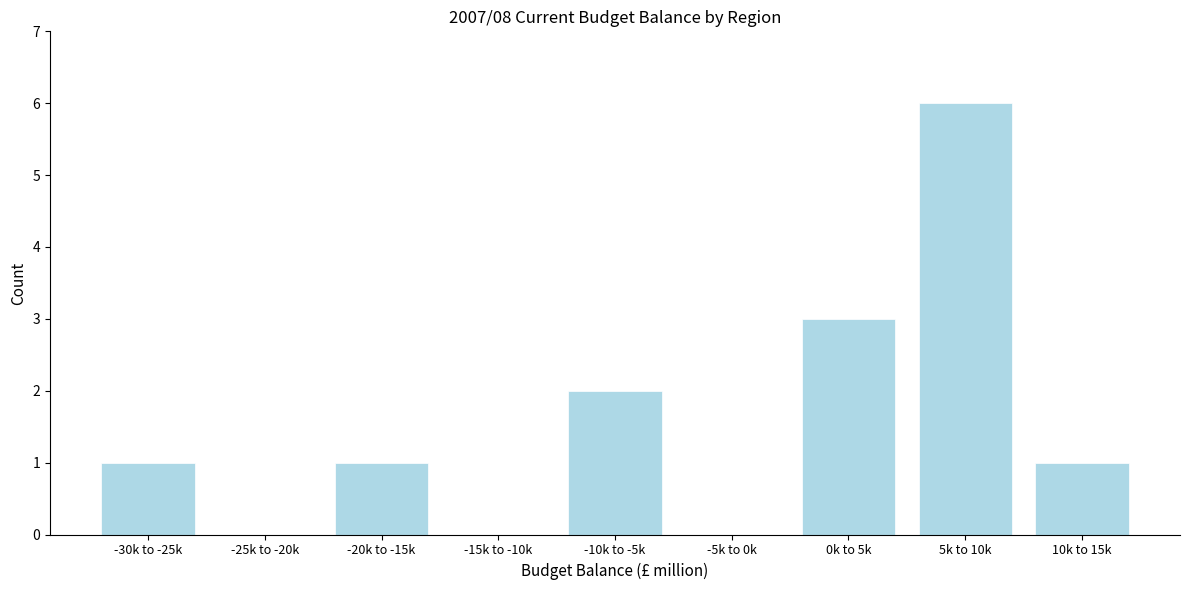

Reading right to left, extract all data points from this chart.

10k to 15k=1	5k to 10k=6	0k to 5k=3	-5k to 0k=0	-10k to -5k=2	-15k to -10k=0	-20k to -15k=1	-25k to -20k=0	-30k to -25k=1